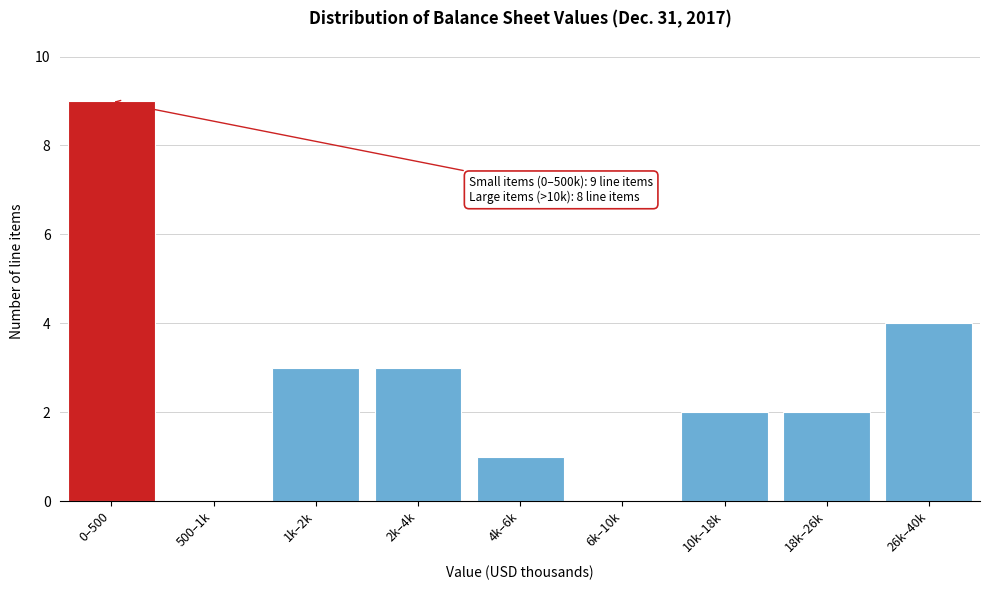

Reading left to right, extract all data points from this chart.

0–500=9	500–1k=0	1k–2k=3	2k–4k=3	4k–6k=1	6k–10k=0	10k–18k=2	18k–26k=2	26k–40k=4